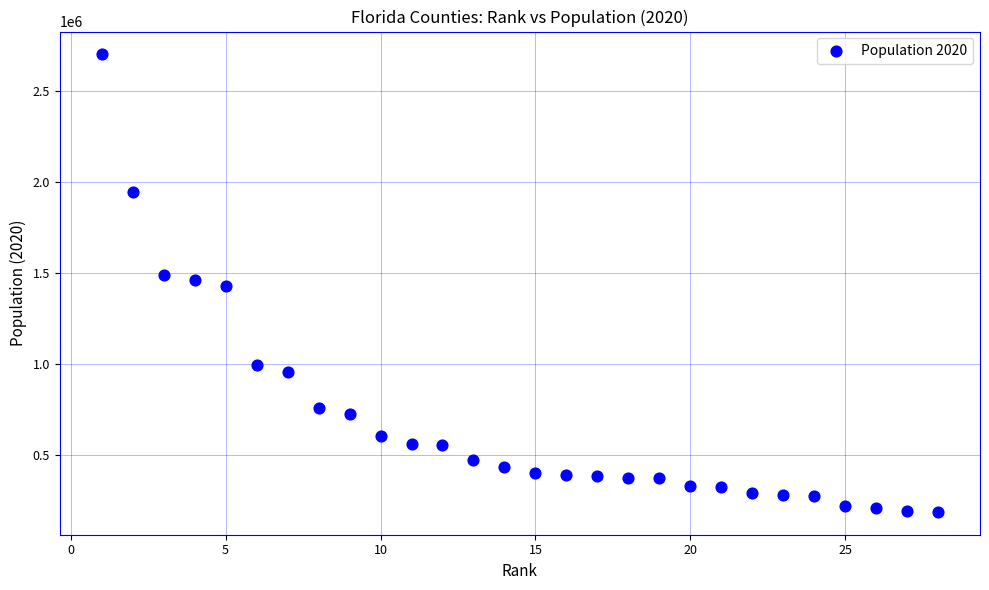

What is the range of X values (max minus min)?

27